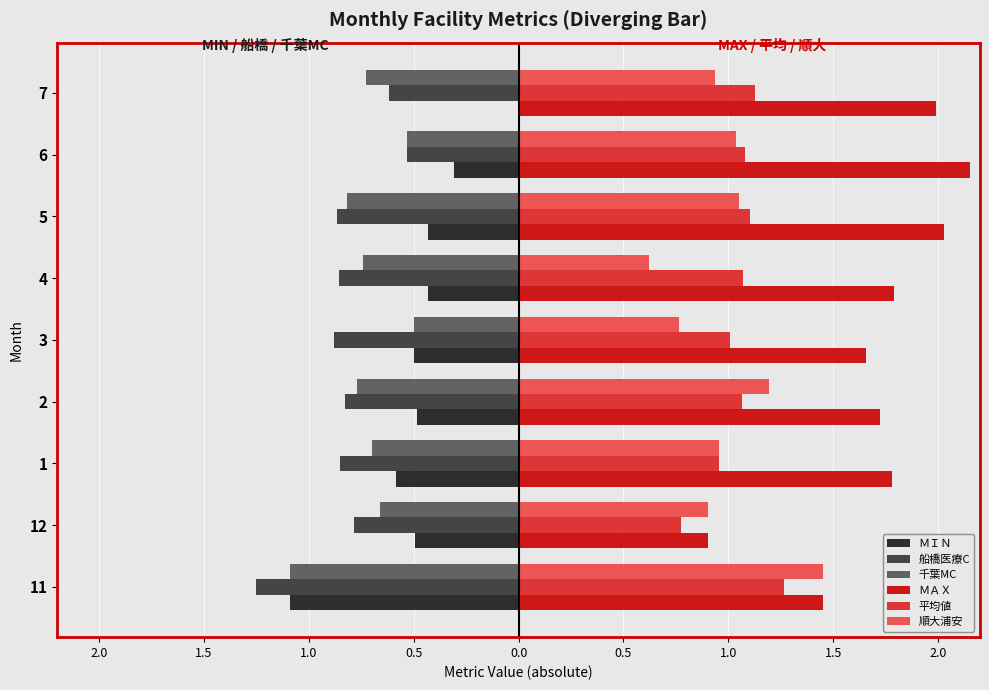

What are all the series names shown in the legend?

ＭＩＮ, 船橋医療C, 千葉MC, ＭＡＸ, 平均値, 順大浦安